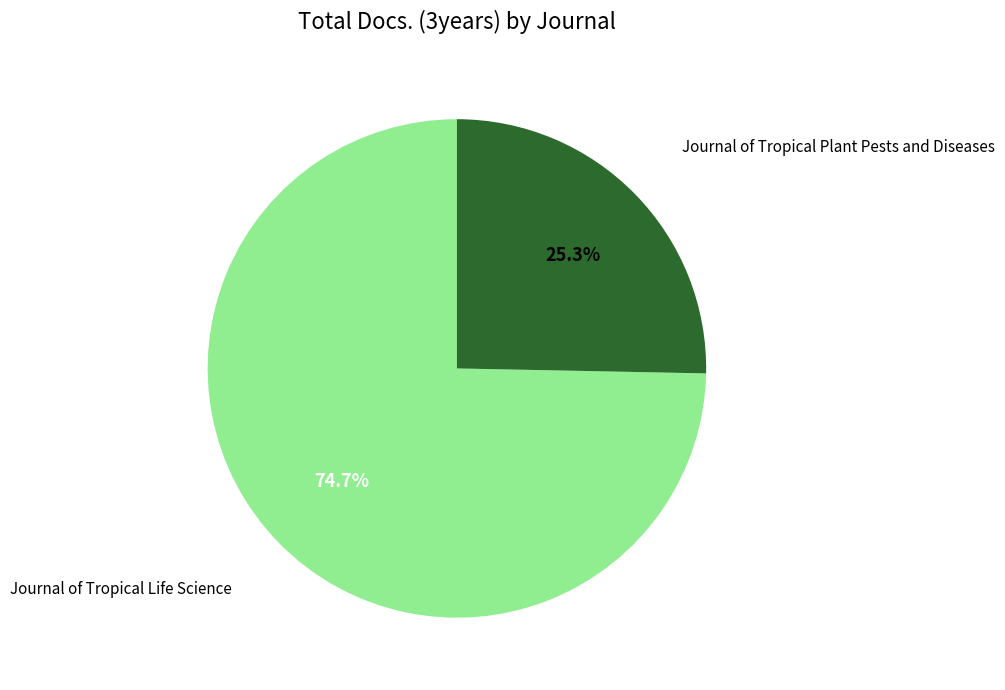

Is there a majority slice in this chart?

Yes